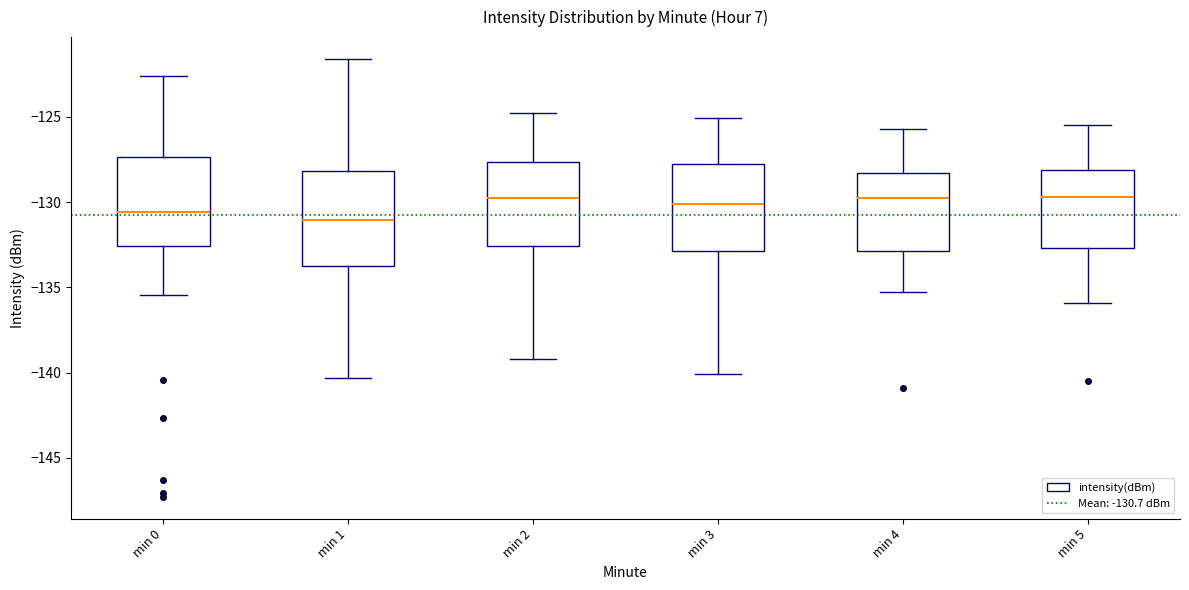

Where is the upper edge of the box for min 3 on the y-axis? The values are not printed on the chart, so give them approximately, as read against the axis.

-128.0